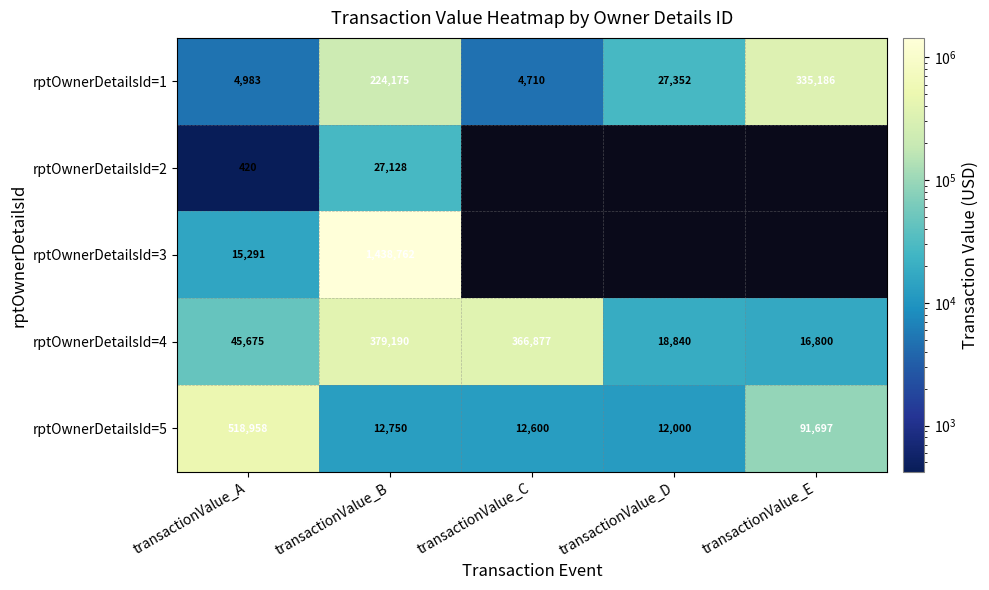

What is the difference between the highest and lowest values at transactionValue_E?

318386.0